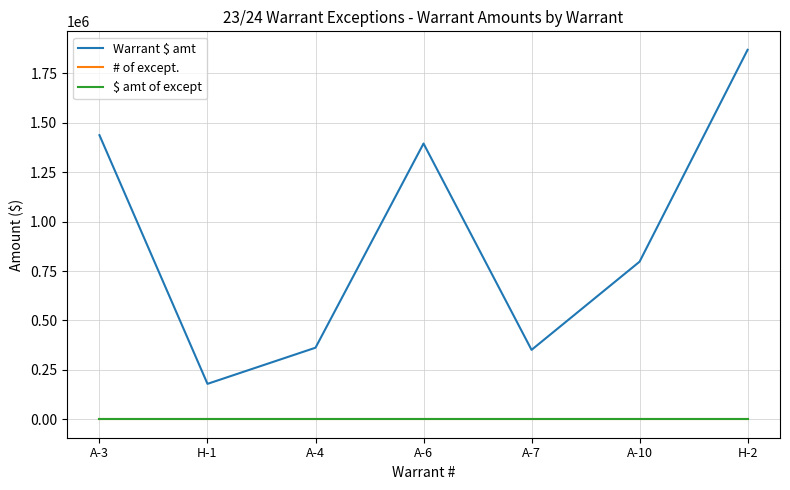

List the labels in order of $ amt of except value, largest first.

A-3, H-1, A-4, A-6, A-7, A-10, H-2